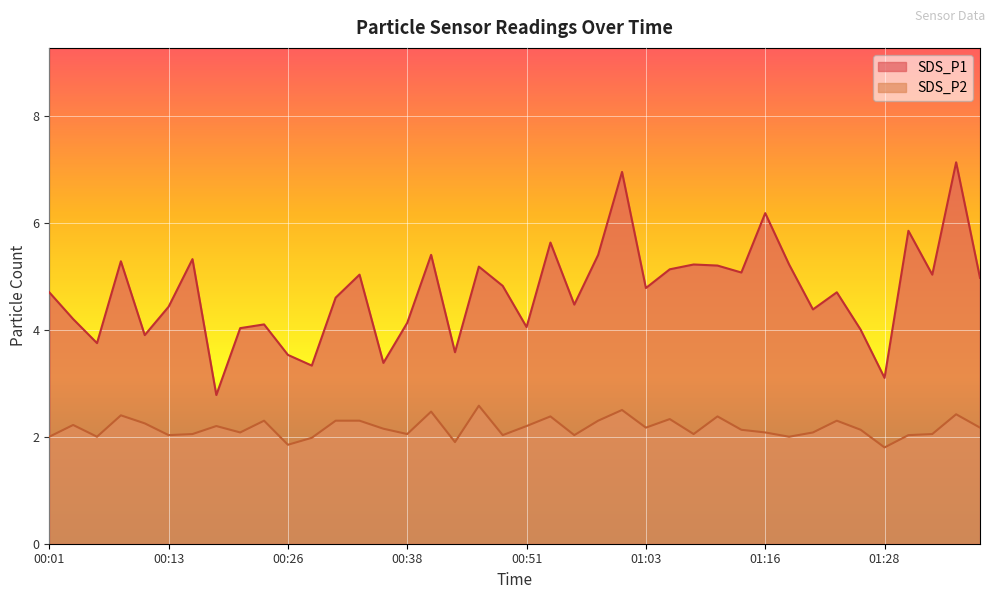

True or false: SDS_P1 and SDS_P2 cross at least once.

False